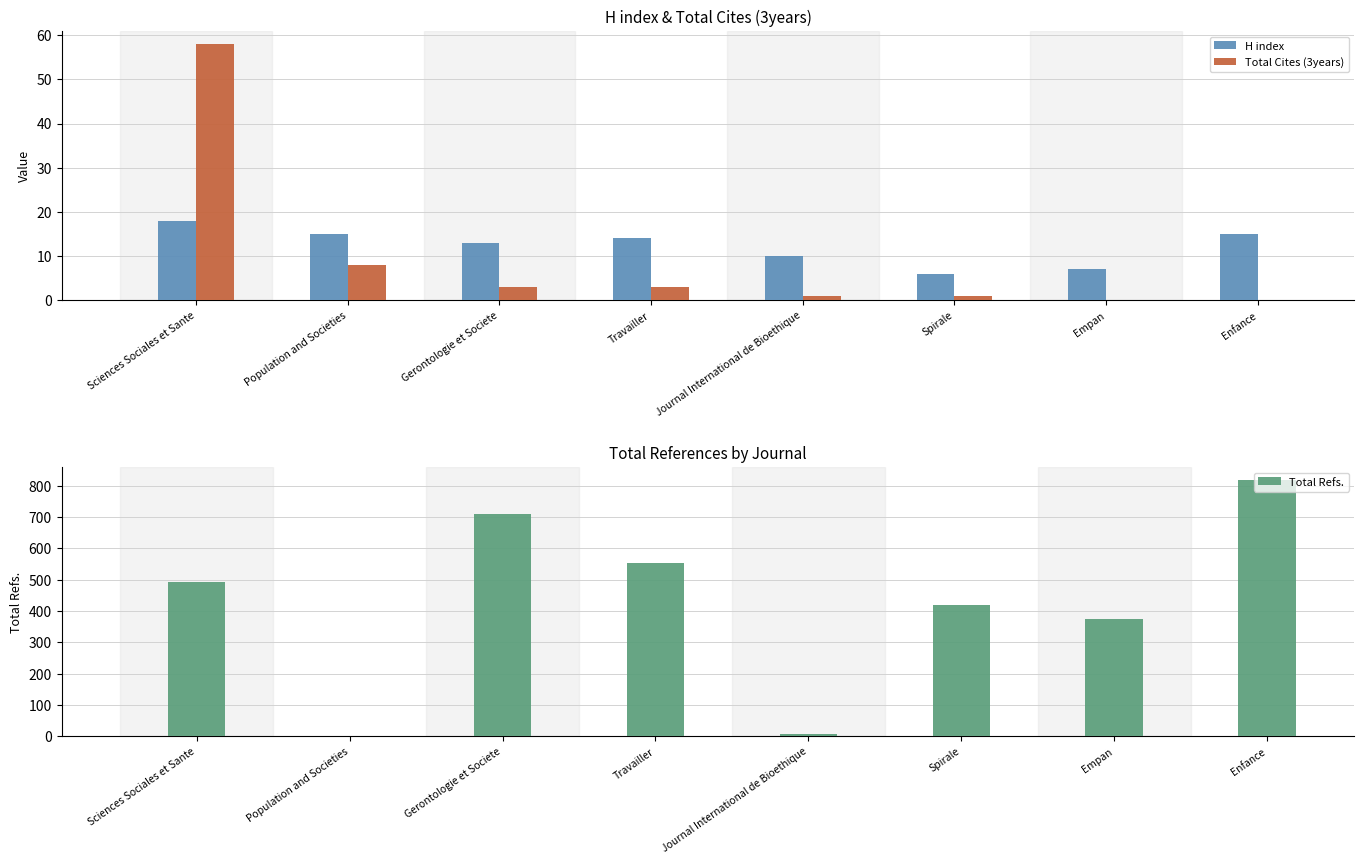

Is it true that H index equals 15 at Enfance?

True